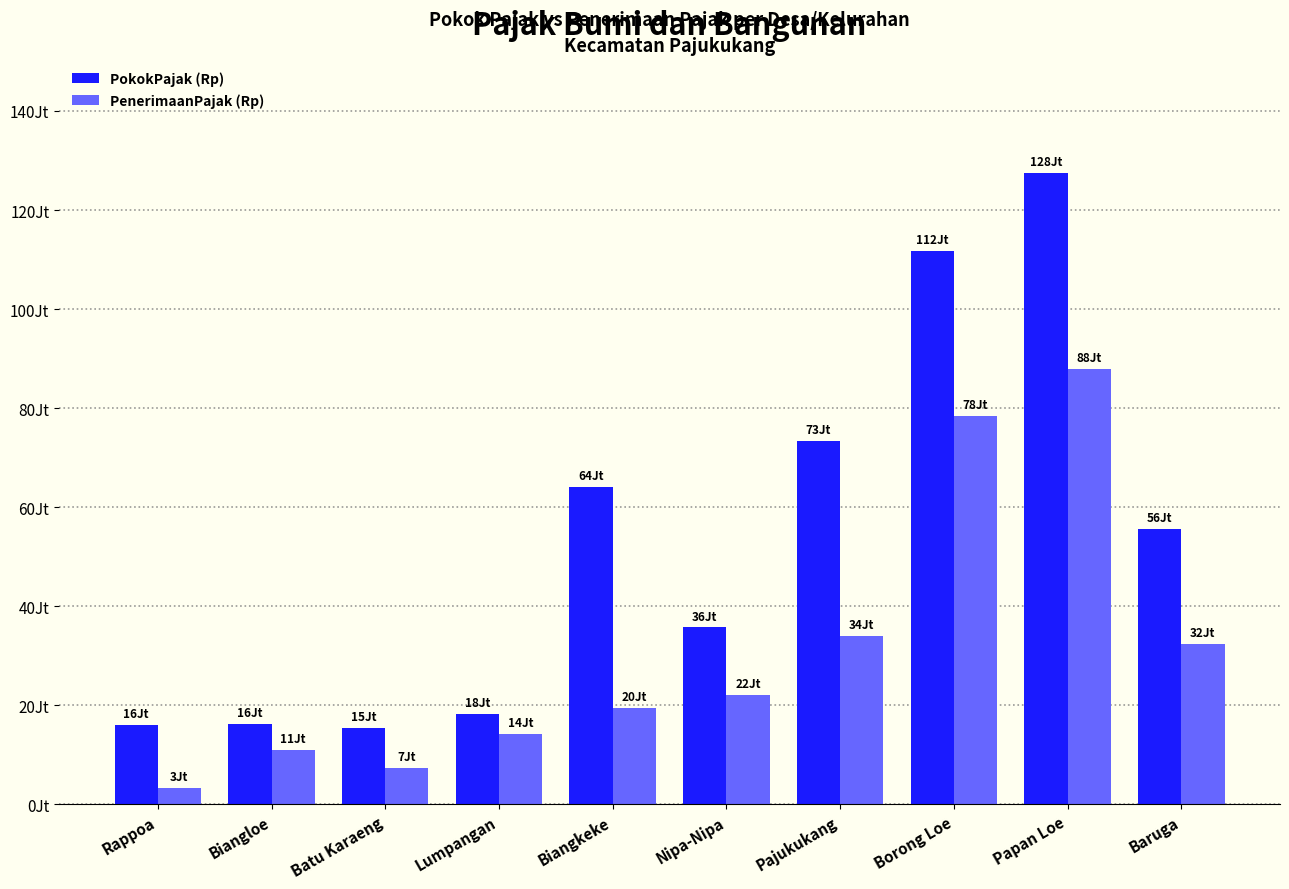

Rank the series by their average value, from lowest to highest.

PenerimaanPajak (Rp), PokokPajak (Rp)